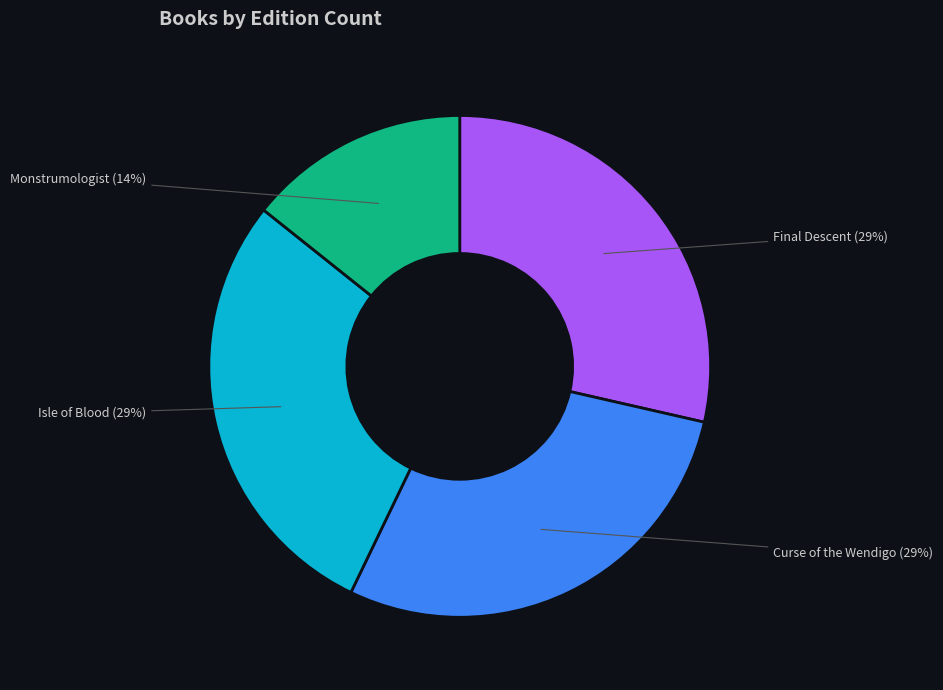

Combined, do Isle of Blood and Curse of the Wendigo account for over 50%?

Yes